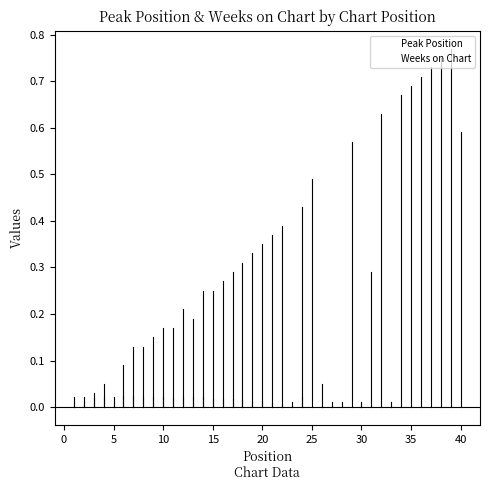

How many lines are shown in the chart?

2